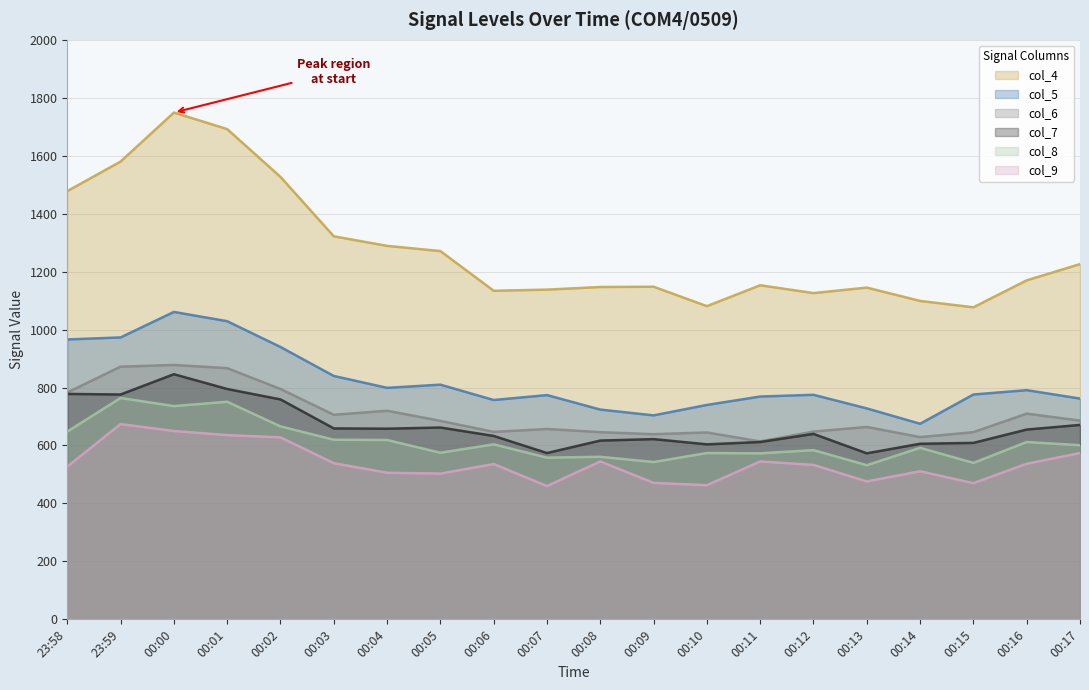

Reading left to right, list all the values displayed in this chart.

col_4: 23:58=1478	23:59=1580	00:00=1749	00:01=1692	00:02=1527	00:03=1322	00:04=1289	00:05=1271	00:06=1134	00:07=1138	00:08=1147	00:09=1148	00:10=1081	00:11=1153	00:12=1126	00:13=1145	00:14=1099	00:15=1077	00:16=1170	00:17=1226
col_5: 23:58=966	23:59=973	00:00=1061	00:01=1029	00:02=940	00:03=840	00:04=799	00:05=810	00:06=757	00:07=774	00:08=724	00:09=704	00:10=740	00:11=769	00:12=775	00:13=728	00:14=675	00:15=776	00:16=791	00:17=762
col_6: 23:58=783	23:59=872	00:00=878	00:01=867	00:02=795	00:03=706	00:04=720	00:05=685	00:06=647	00:07=657	00:08=646	00:09=639	00:10=645	00:11=614	00:12=648	00:13=664	00:14=629	00:15=646	00:16=710	00:17=686
col_7: 23:58=778	23:59=776	00:00=846	00:01=795	00:02=759	00:03=659	00:04=658	00:05=662	00:06=633	00:07=574	00:08=617	00:09=622	00:10=604	00:11=612	00:12=640	00:13=573	00:14=606	00:15=609	00:16=655	00:17=671
col_8: 23:58=648	23:59=764	00:00=736	00:01=751	00:02=666	00:03=620	00:04=619	00:05=575	00:06=604	00:07=558	00:08=561	00:09=543	00:10=574	00:11=573	00:12=584	00:13=532	00:14=592	00:15=540	00:16=612	00:17=601
col_9: 23:58=527	23:59=674	00:00=650	00:01=636	00:02=628	00:03=539	00:04=506	00:05=503	00:06=536	00:07=460	00:08=545	00:09=471	00:10=463	00:11=545	00:12=533	00:13=476	00:14=511	00:15=470	00:16=537	00:17=574